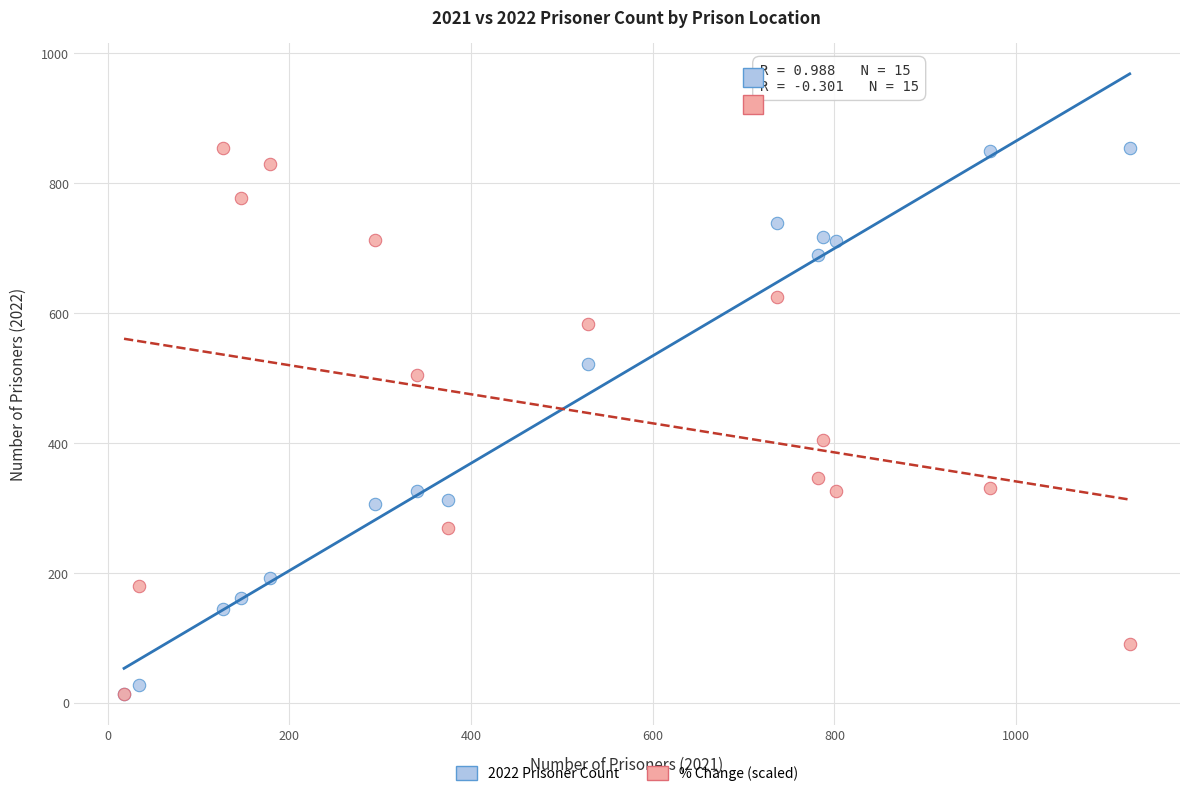

Across all series, what Y value is closest to 434?

404.4